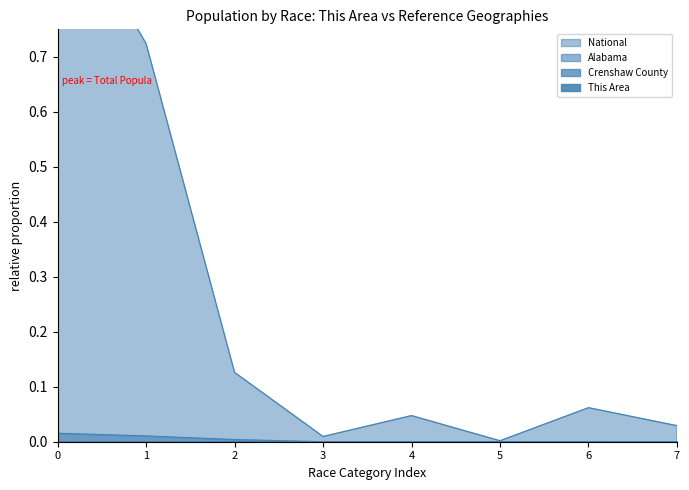

Between Total Population and White alone, which is larger?

Total Population